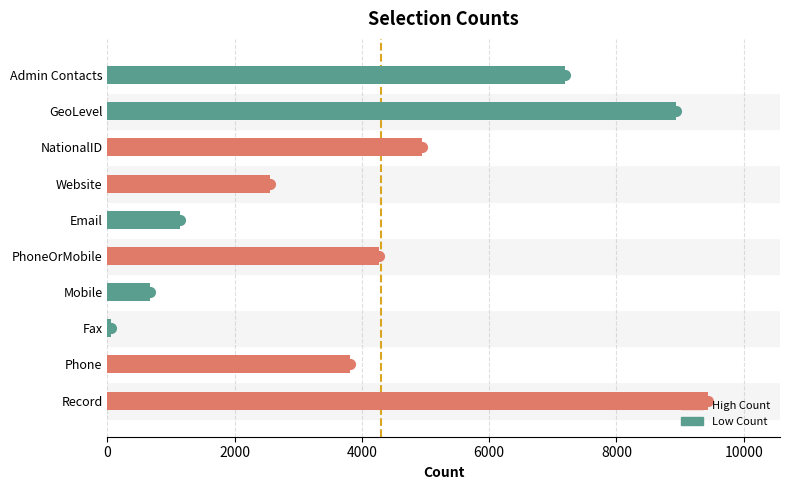

The chart shows a value of 954 at PhoneOrMobile. True or false?

False